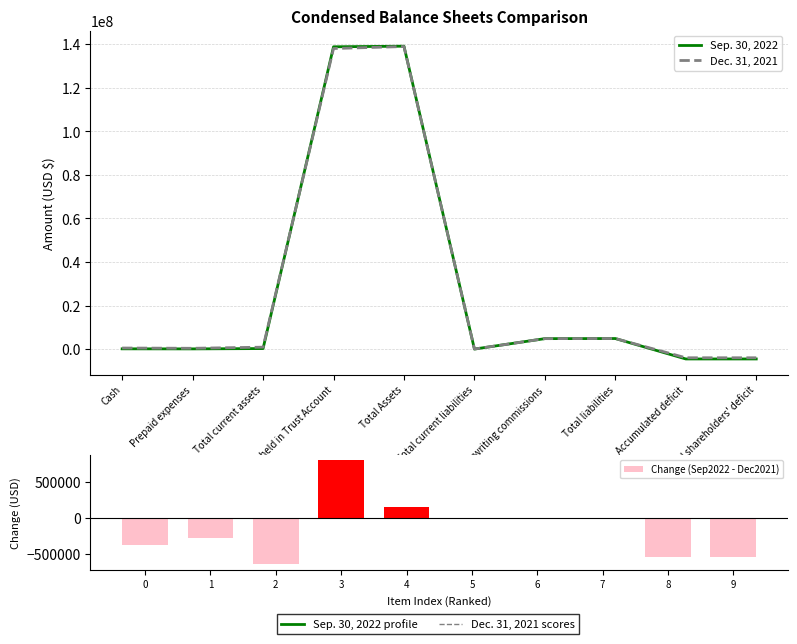

At how many categories does at least one series exceed 42463664?

2